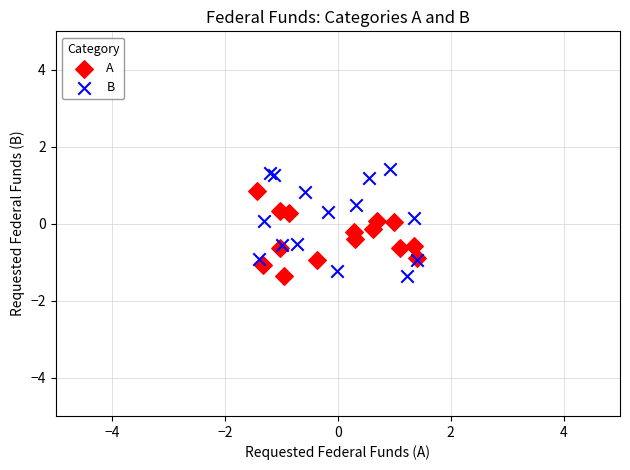

Which series reaches the maximum Y coordinate?

B